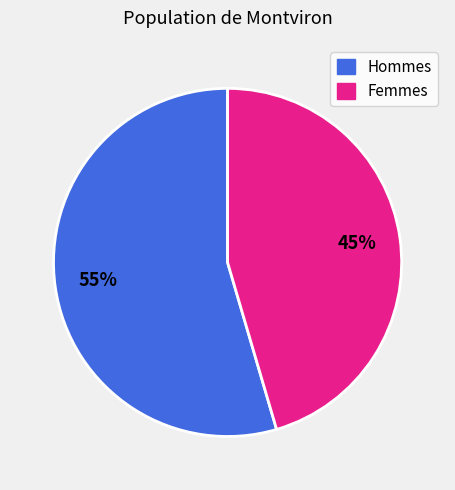

Count the number of slices in the pie.

2